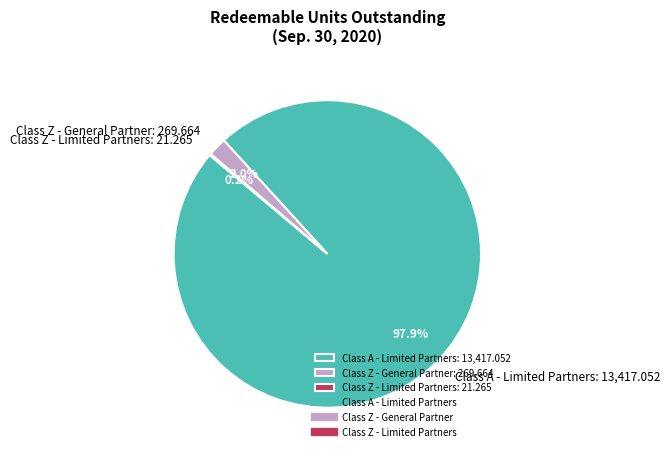

Between Class Z - General Partner: 269.664 and Class A - Limited Partners: 13,417.052, which is larger?

Class A - Limited Partners: 13,417.052